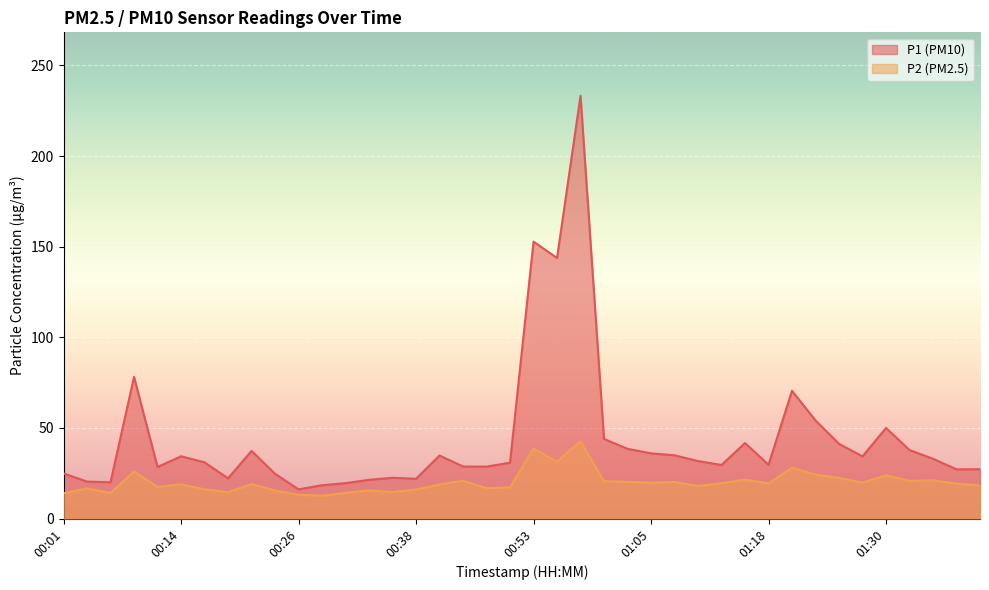

Where is the first local maximum for P1?

00:09